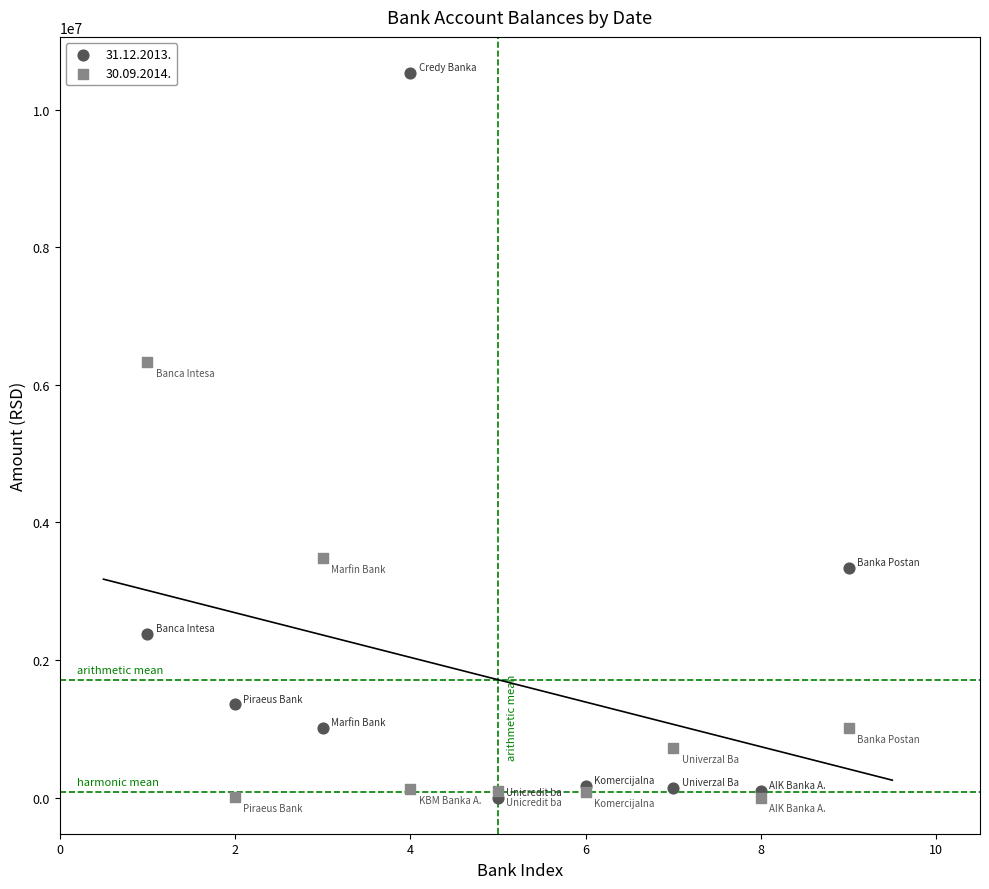

What are all the series names shown in the legend?

31.12.2013., 30.09.2014.